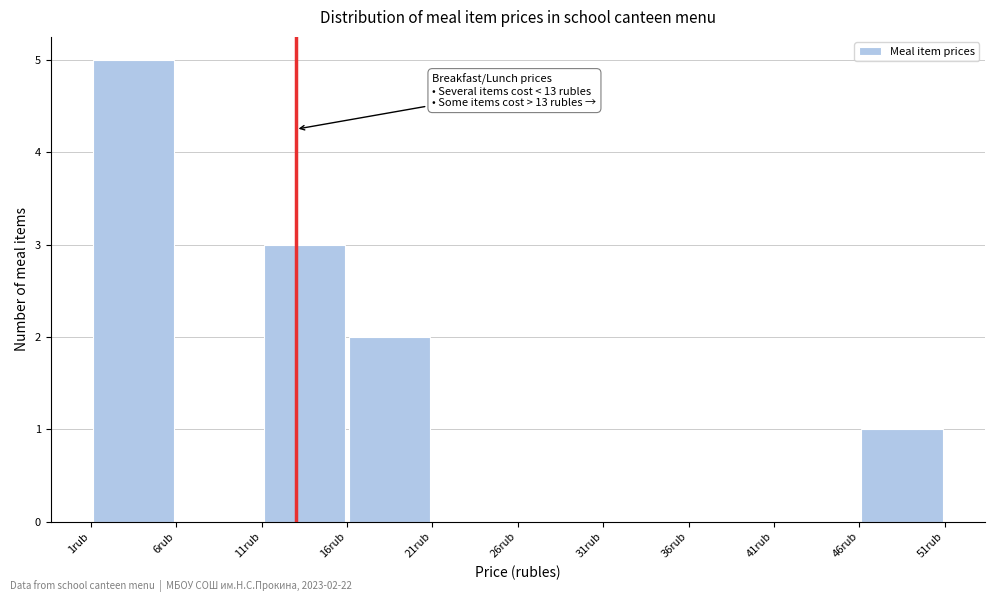

Which range on the x-axis has the tallest bar?

1 to 6